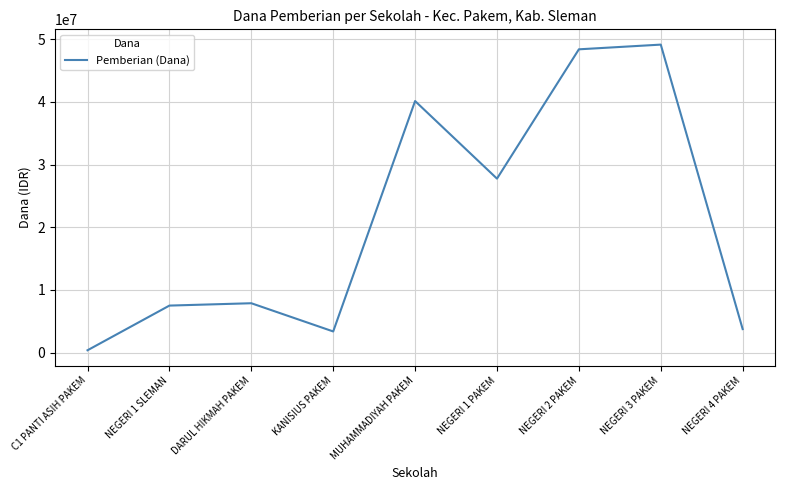

What position from the left is KANISIUS PAKEM?

4